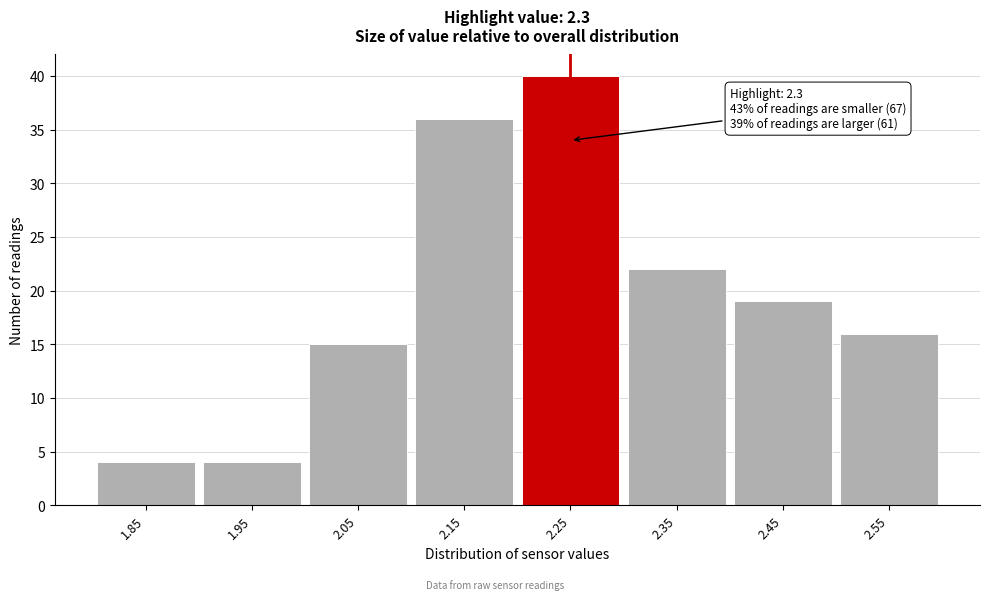

Reading left to right, list all the values displayed in this chart.

1.85=4	1.95=4	2.05=15	2.15=36	2.25=40	2.35=22	2.45=19	2.55=16